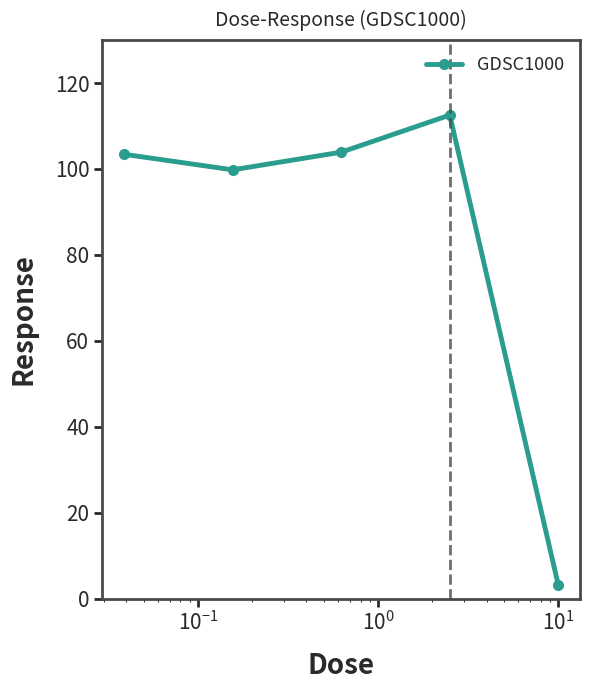

What is the difference between the second highest and second lowest values?

4.1